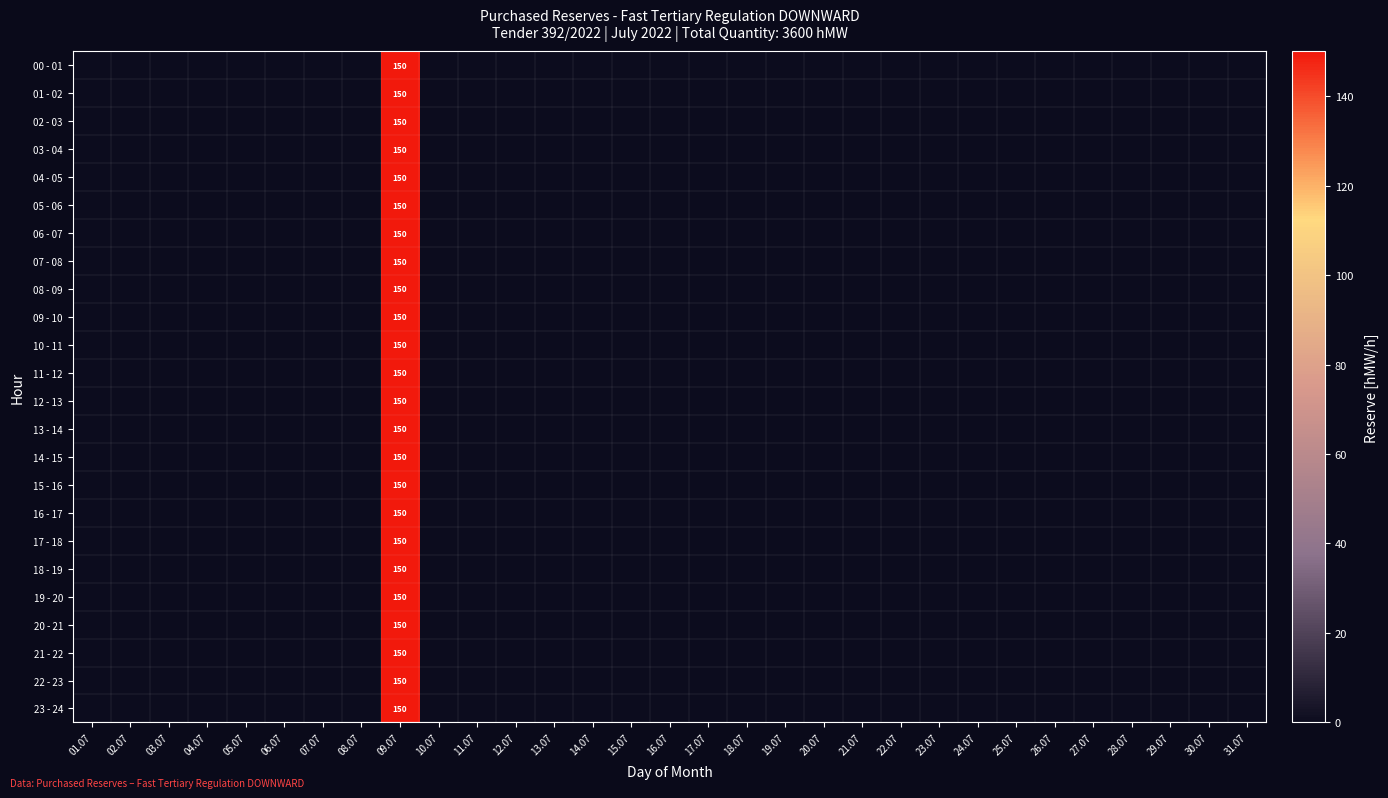

What is the average value of the 22 - 23 series?

5